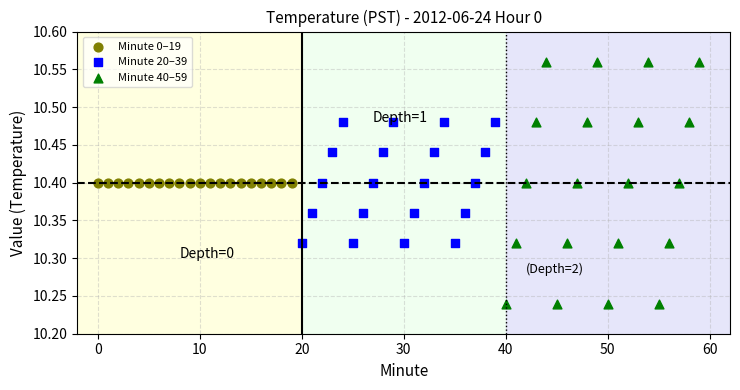

Which series contains the lowest Y value?

Minute 40–59